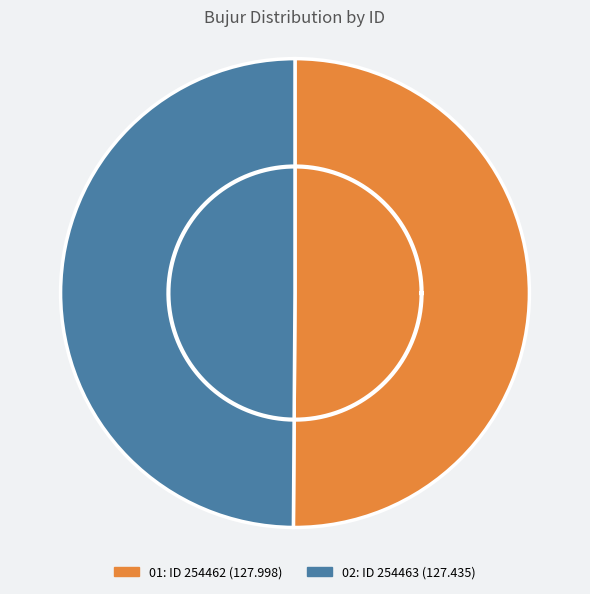

Do 254463 and 254462 together represent more than half of the pie?

Yes